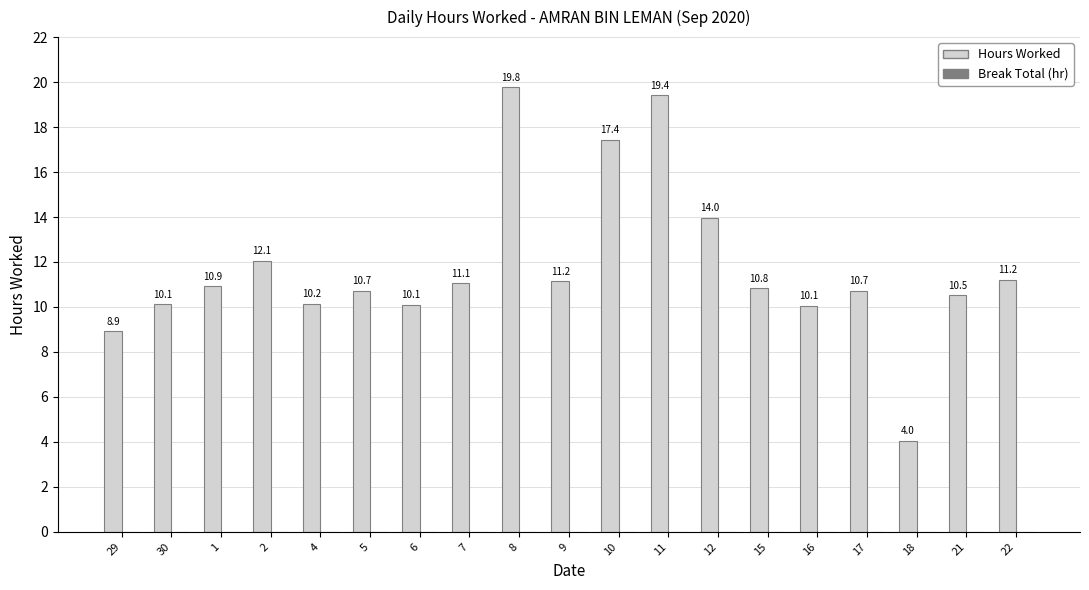

Reading left to right, list all the values displayed in this chart.

8.9	10.1	10.9	12.1	10.2	10.7	10.1	11.1	19.8	11.2	17.4	19.4	14.0	10.8	10.1	10.7	4.0	10.5	11.2